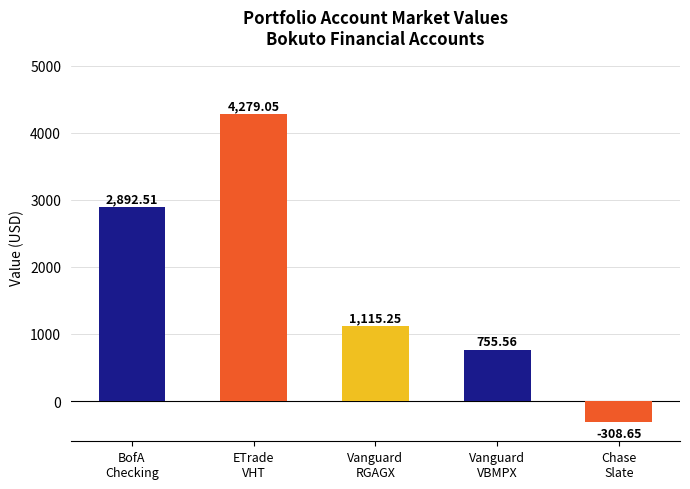

What position from the left is Vanguard
RGAGX?

3